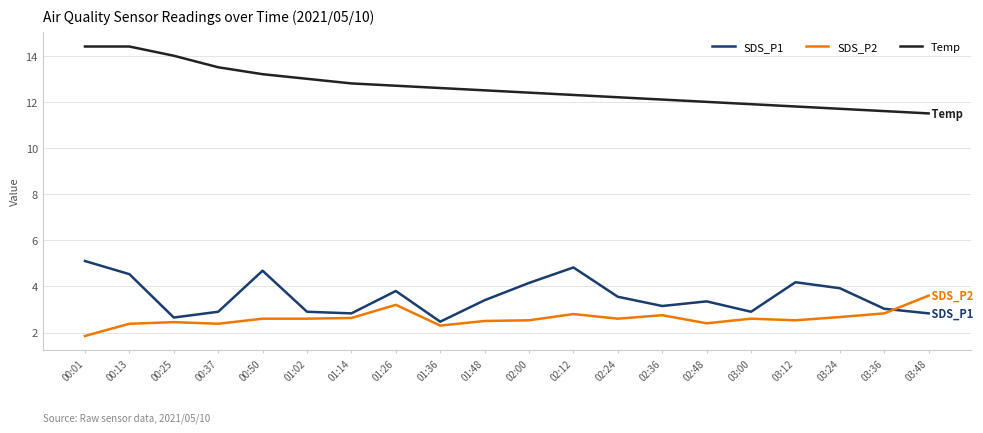

What is the difference between the SDS_P1 values at 00:50 and 03:00?

1.8